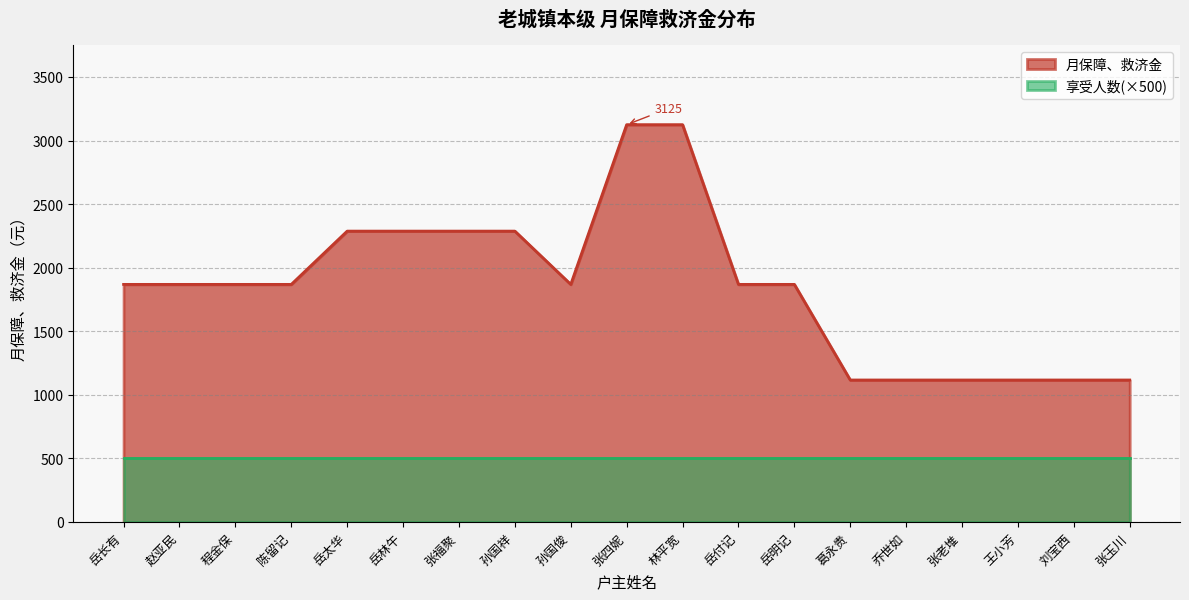

Where is the data nearest to the value 2121?

岳太华